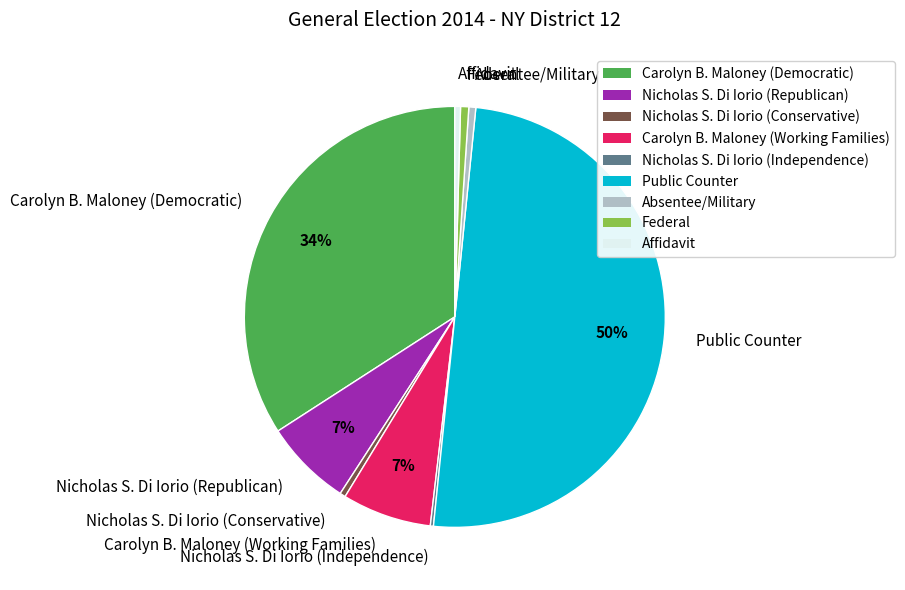

To the nearest percent, what is the difference between the largest and smallest slice percentages?

50%